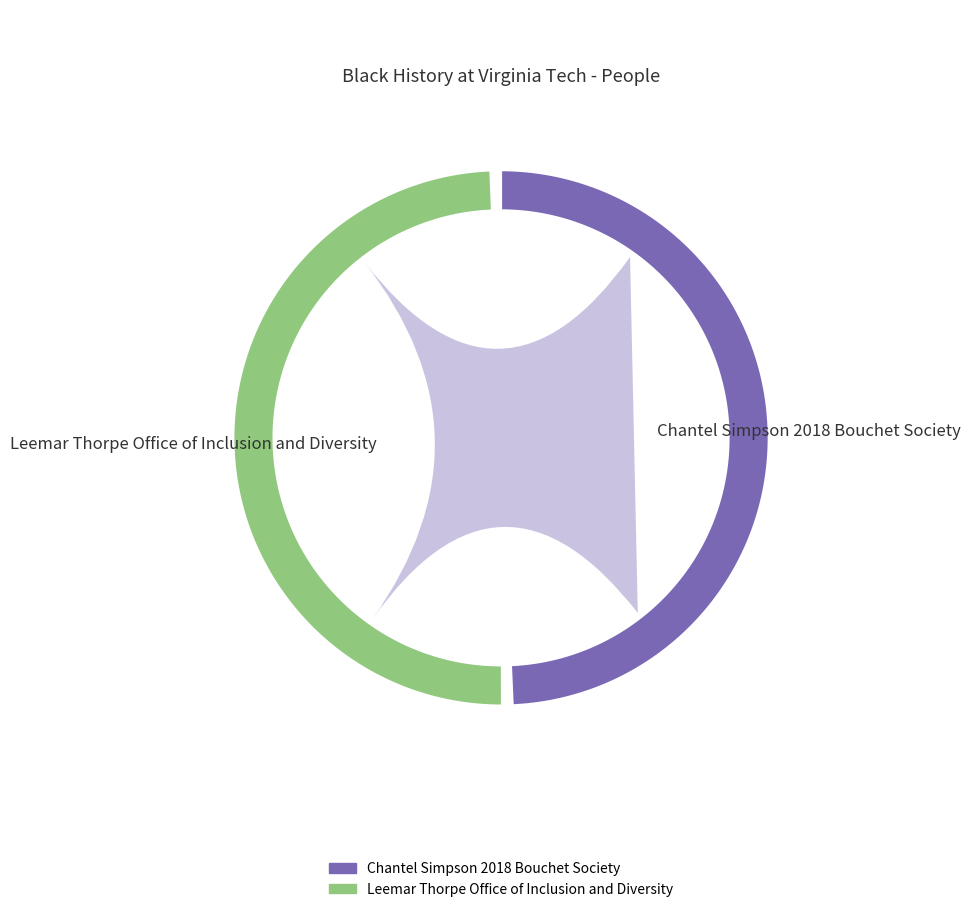

What is the majority slice?

Leemar Thorpe Office of Inclusion and Diversity